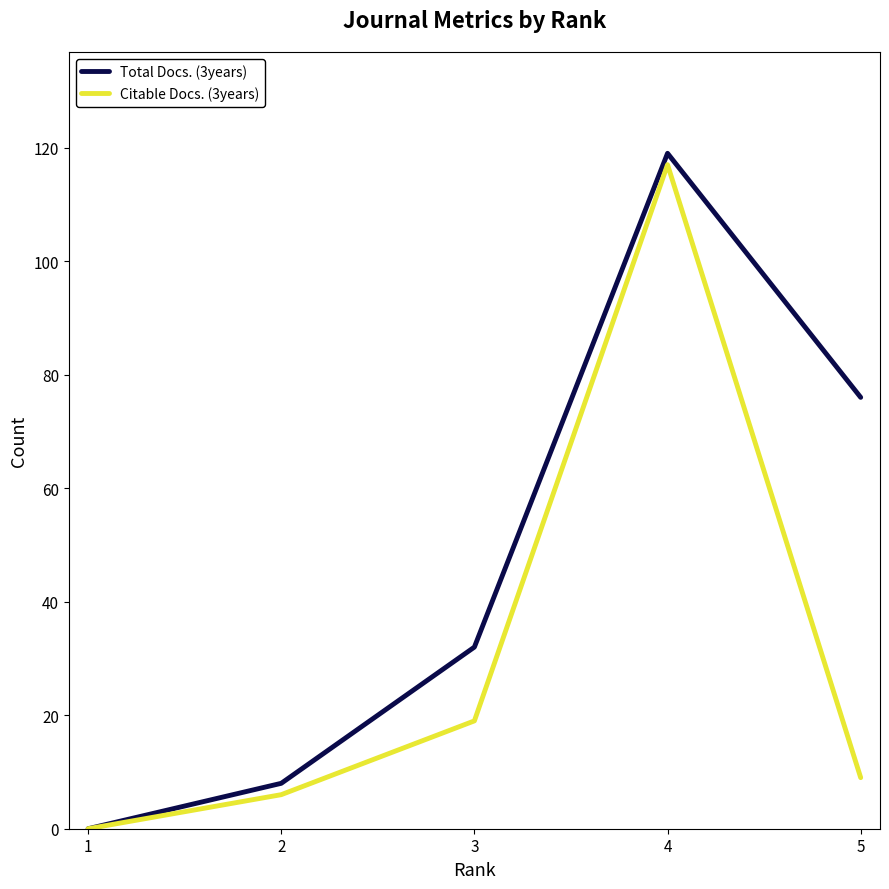

What is the highest value of the Total Docs. (3years) series?

119